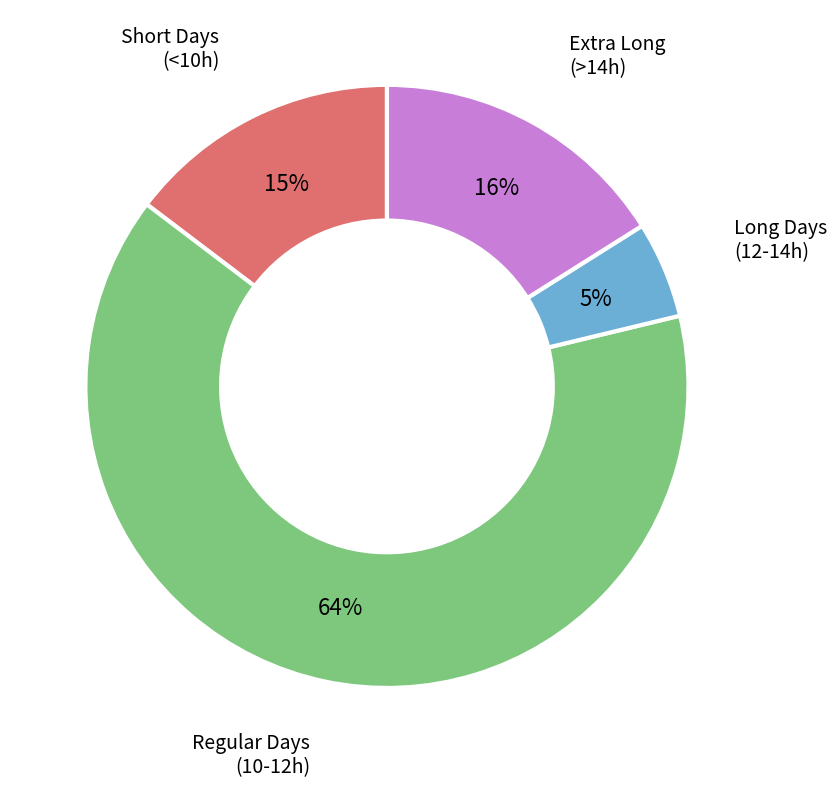

To the nearest percent, what is the difference between the largest and smallest slice percentages?

59%